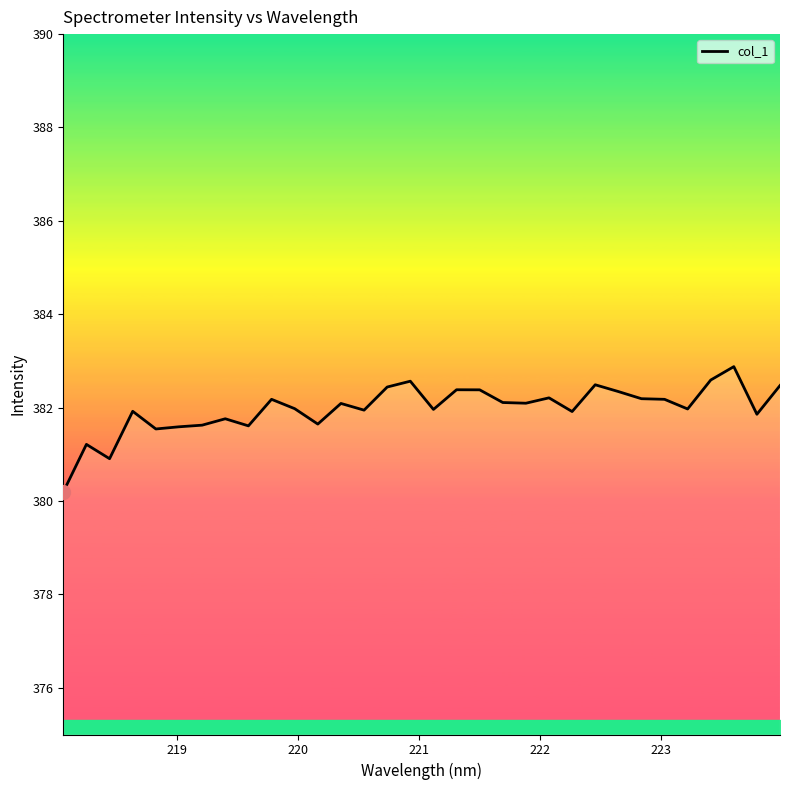

What is the difference between the maximum and minimum values?

2.7